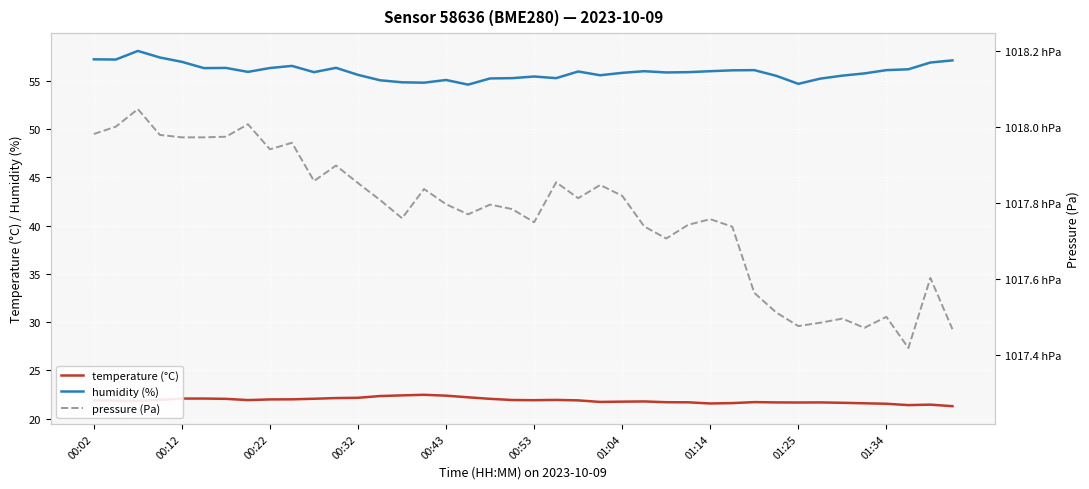

What is the smallest value displayed?

21.3